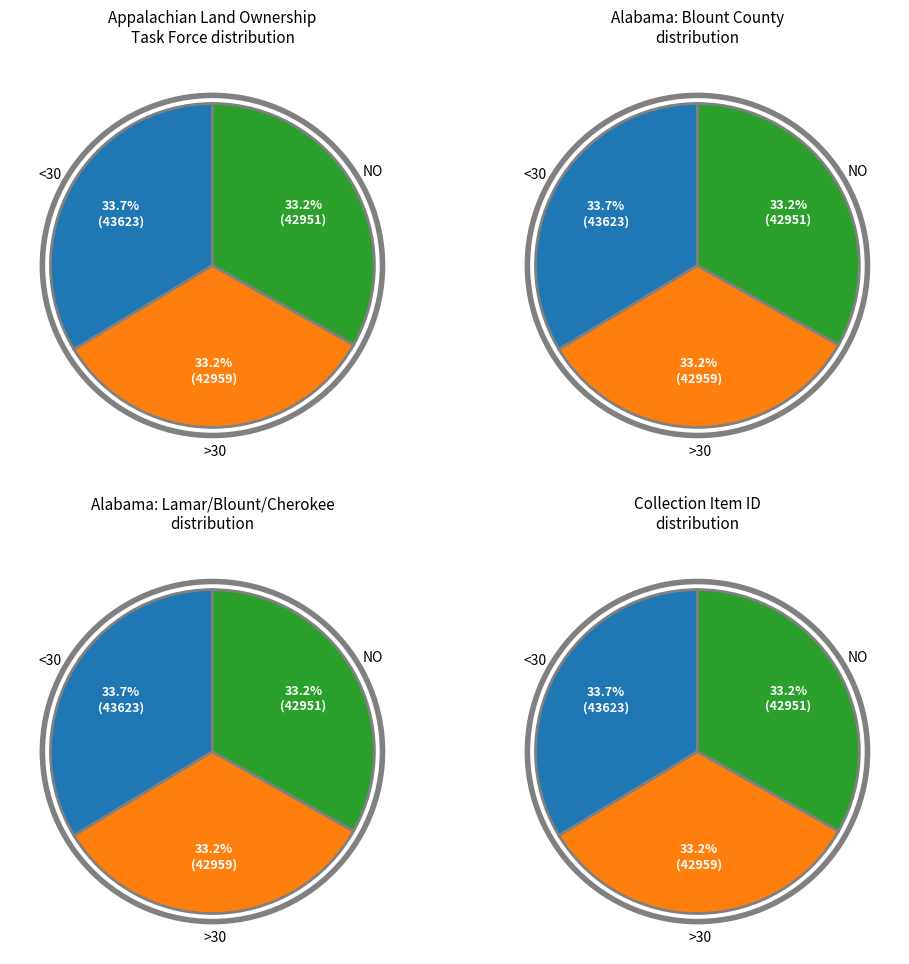

To the nearest percent, what portion does Item 42951 represent?

33%